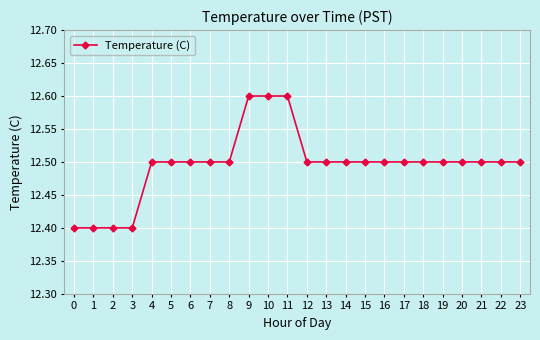

How many categories are shown in the chart?

24